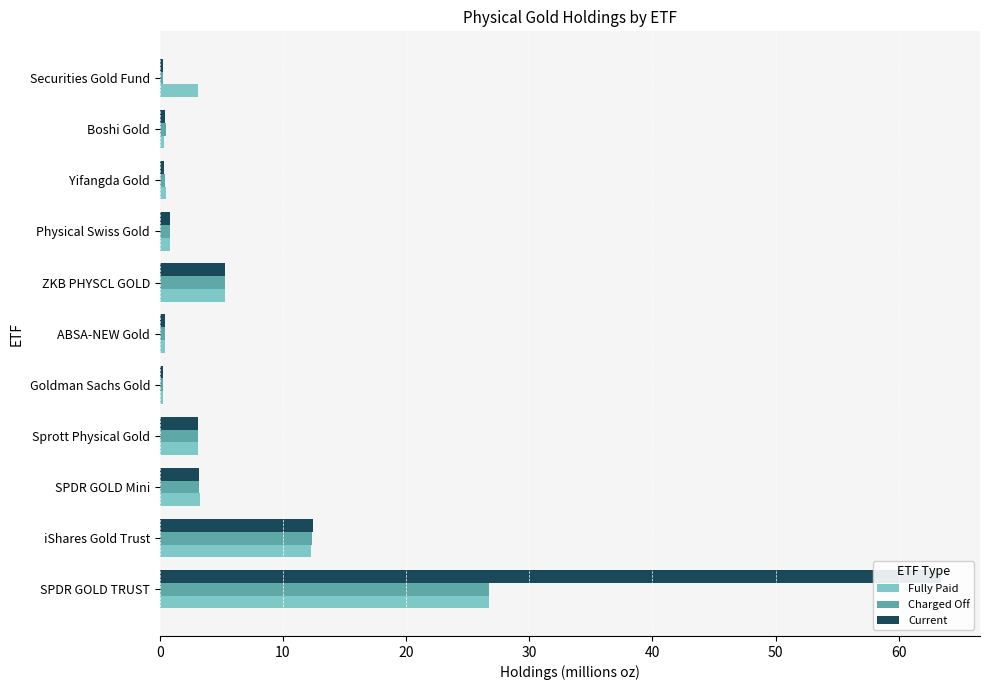

Is the value of Charged Off at 10 greater than the value of Current at 10?

No